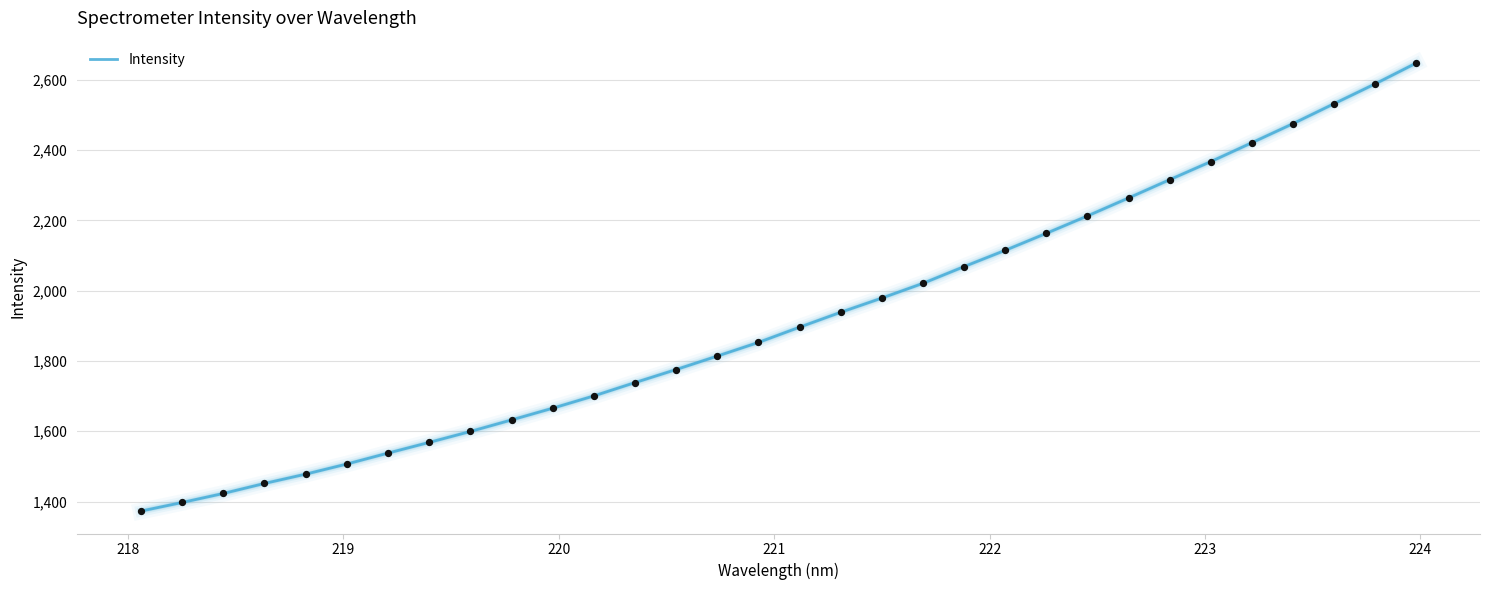

What is the difference between the maximum and minimum values?

1274.6